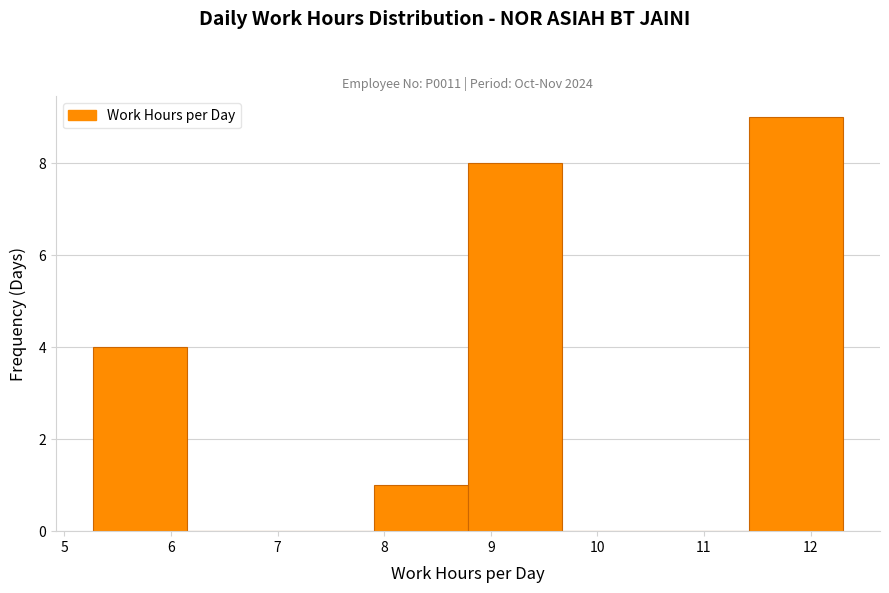

What is the height of the bar covering 8.8 to 9.7 on the x-axis? Neither the bar edges nor the heights are printed on the chart, so give them approximately, as read against the axes.

8